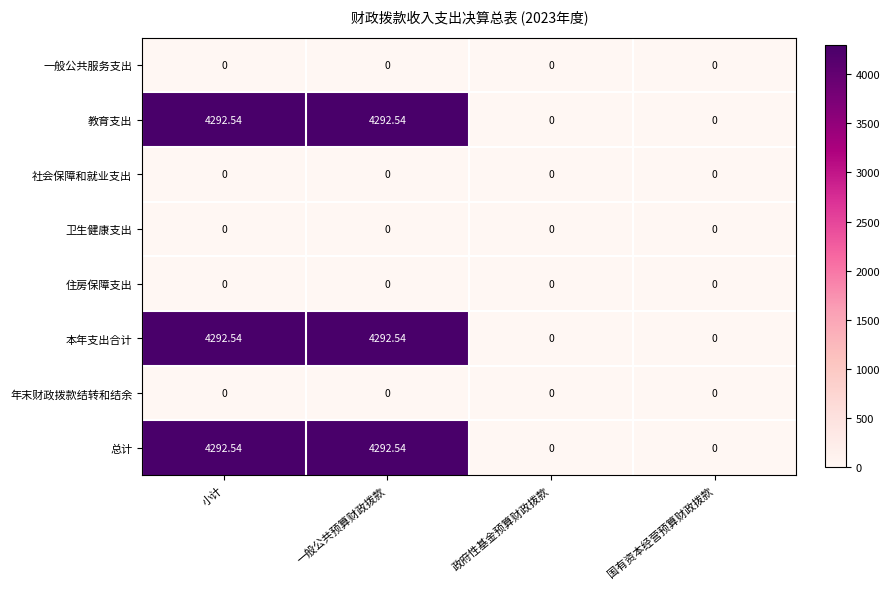

Is the value of 本年支出合计 at 一般公共预算财政拨款 greater than the value of 一般公共服务支出 at 国有资本经营预算财政拨款?

Yes